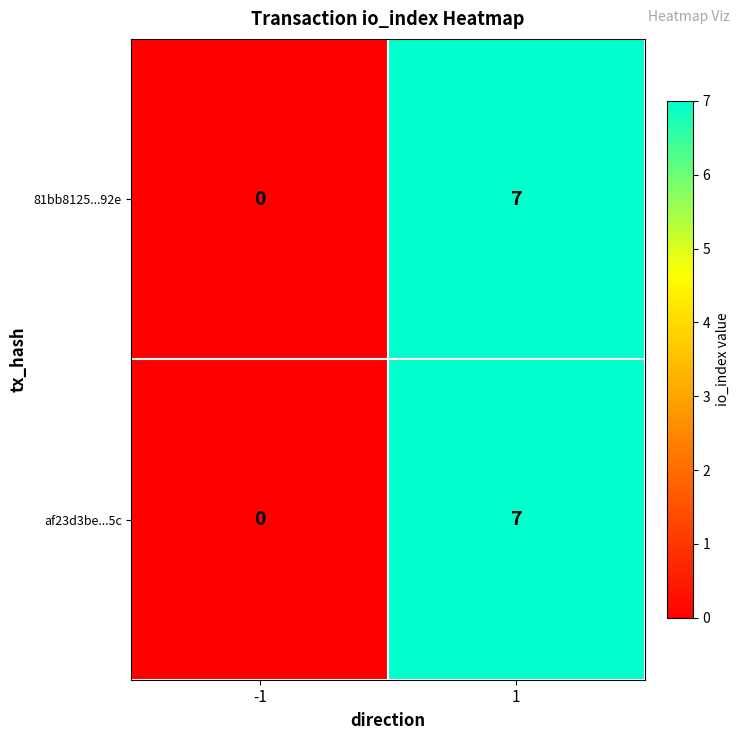

How many data points in 81bb8125...92e are less than 7?

1